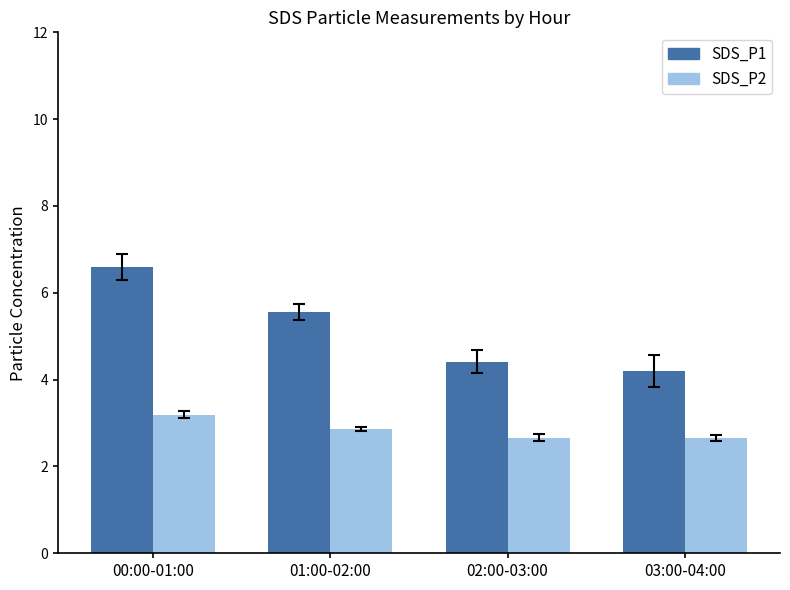

Reading left to right, list all the values displayed in this chart.

SDS_P1: 6.6	5.6	4.4	4.2
SDS_P2: 3.2	2.9	2.7	2.7